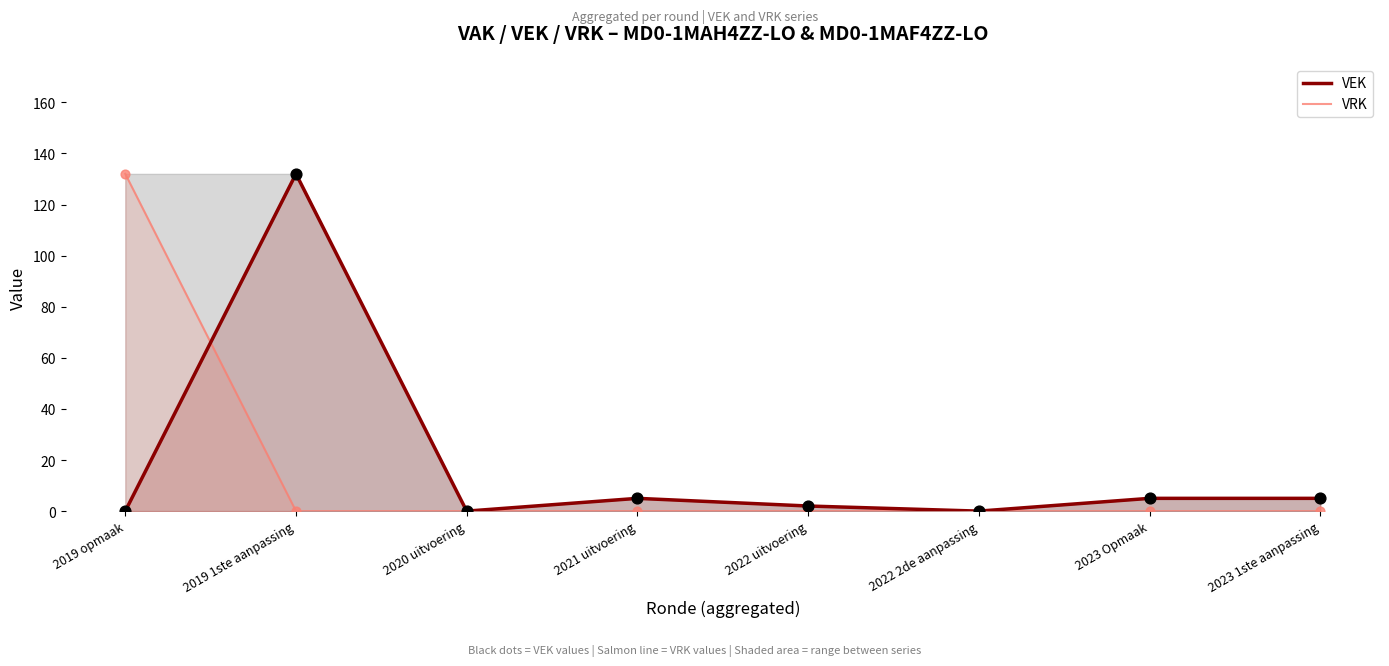

What is the total value across all series at 2023 Opmaak?

5